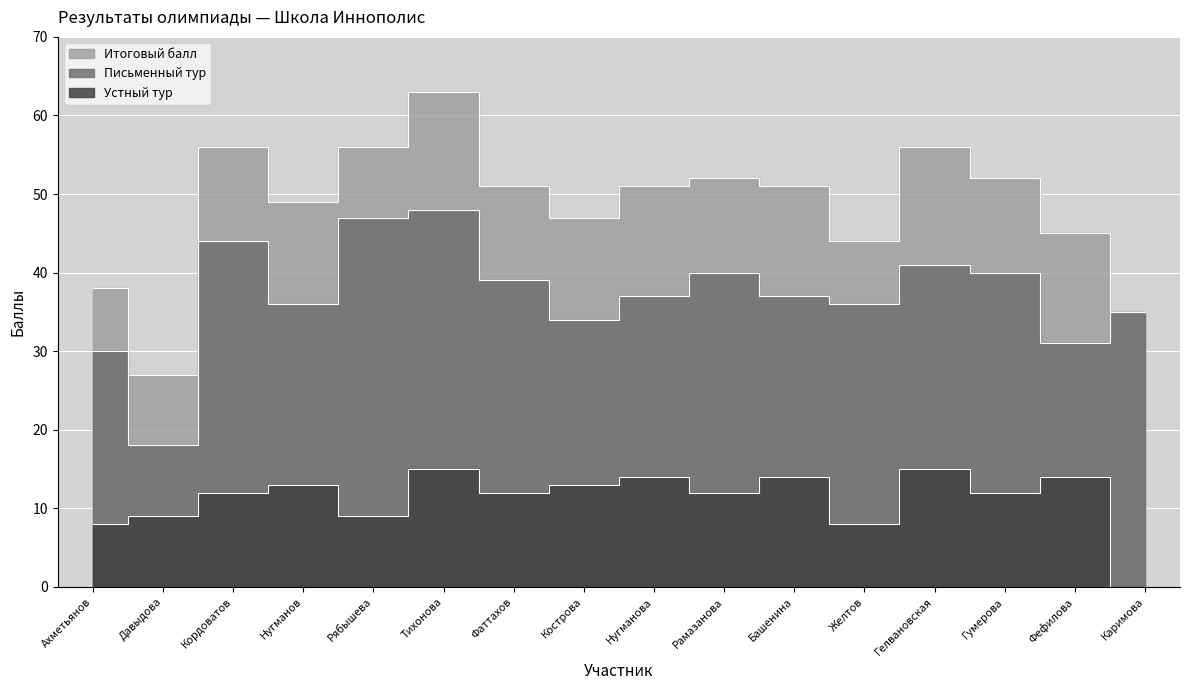

What is the difference between the maximum and second lowest values in the Итоговый балл series?

28